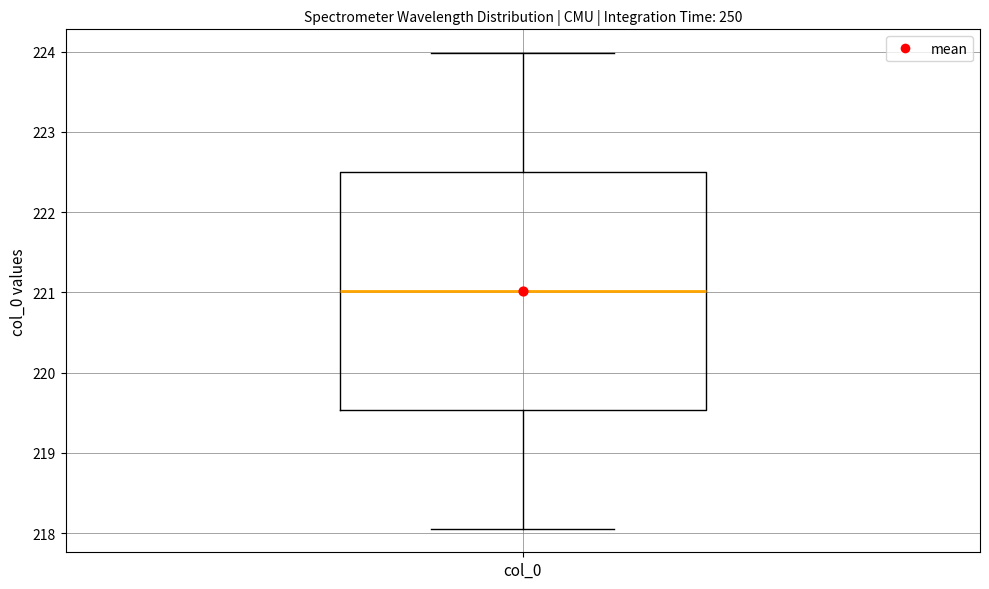

Read this box plot against the y-axis: the position of the median line, the range covered by the box, and the ends of both whiskers. The values are not printed on the chart, so give them approximately, as read against the axis.

median 221.0, box 219.5 to 222.5, whiskers 218.1 to 224.0